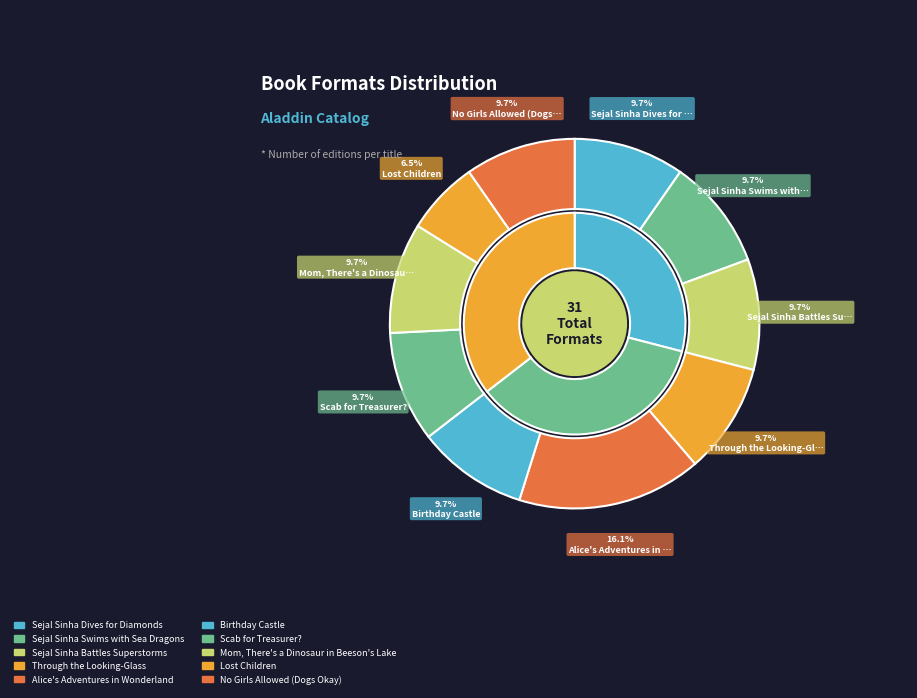

Count the number of slices in the pie.

10